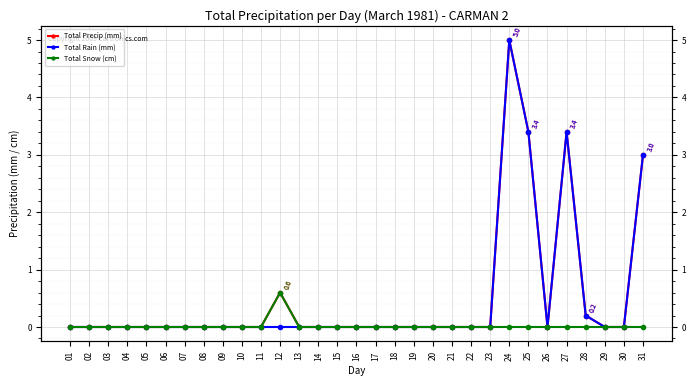

What is the greatest value displayed?

5.0